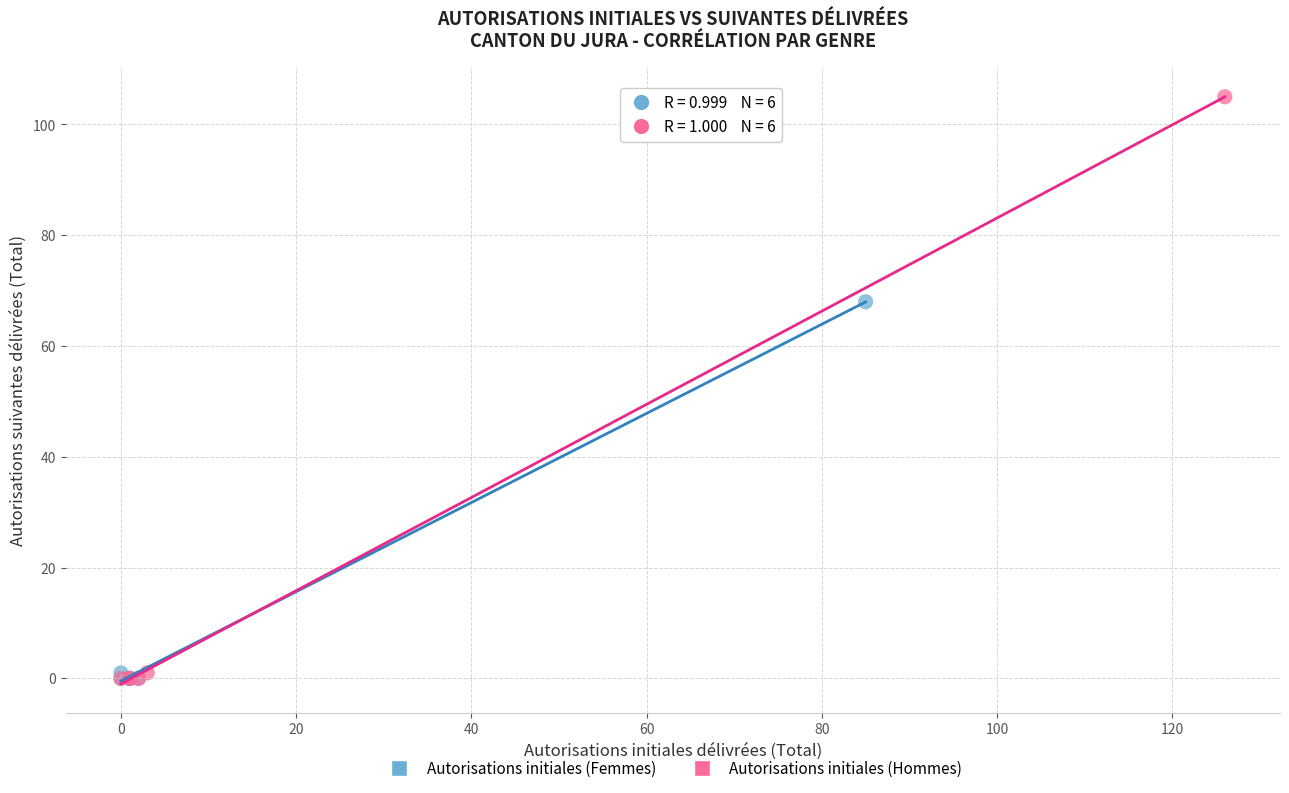

Which series reaches the maximum Y coordinate?

Autorisations initiales (Hommes)